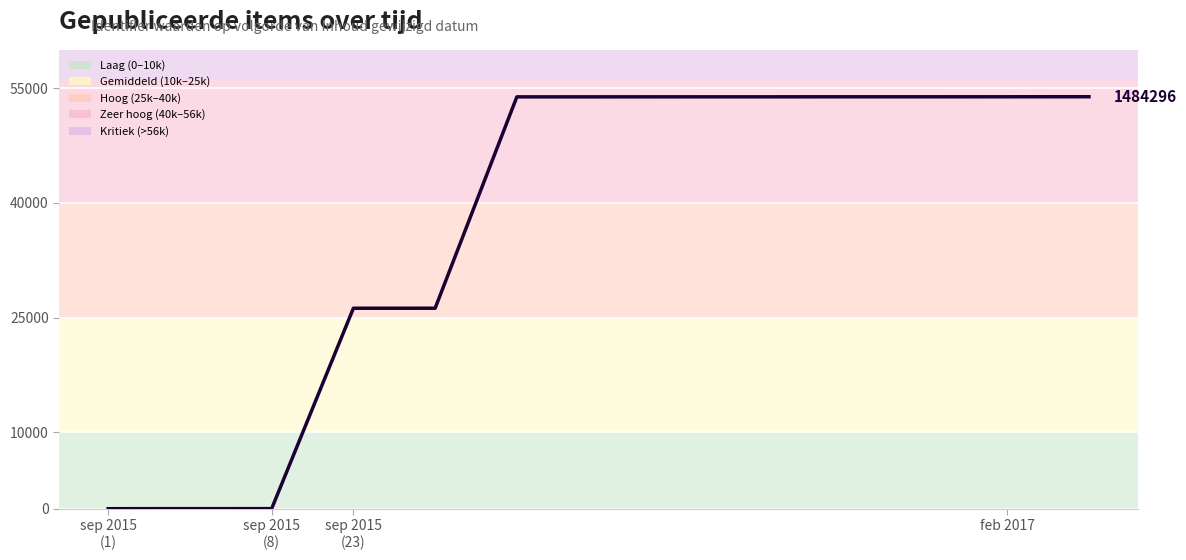

What is the maximum value shown in the chart?

53868